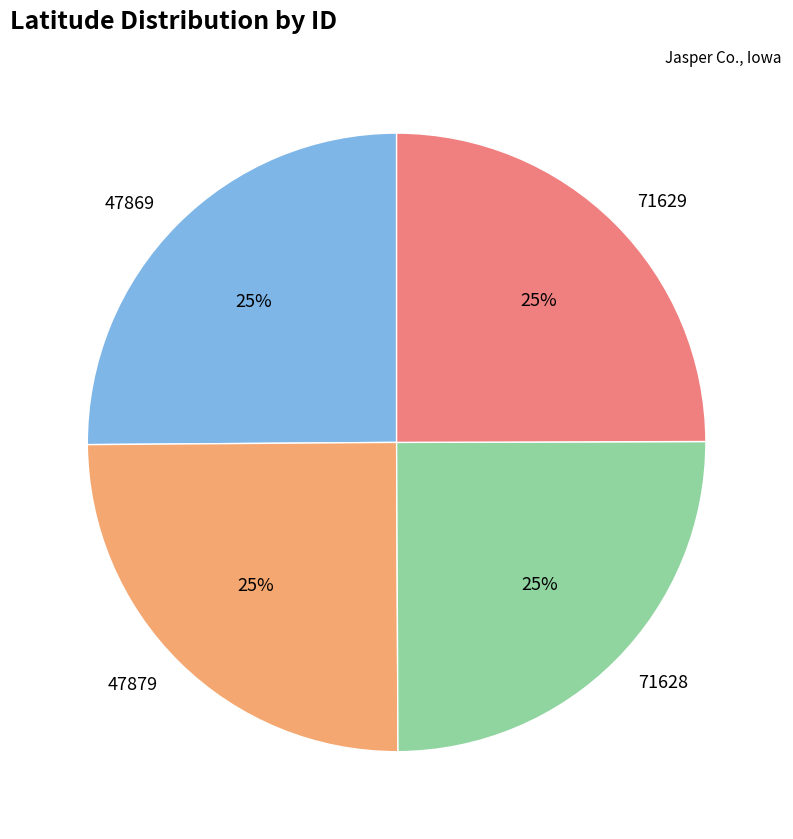

How many segments does this pie chart have?

4